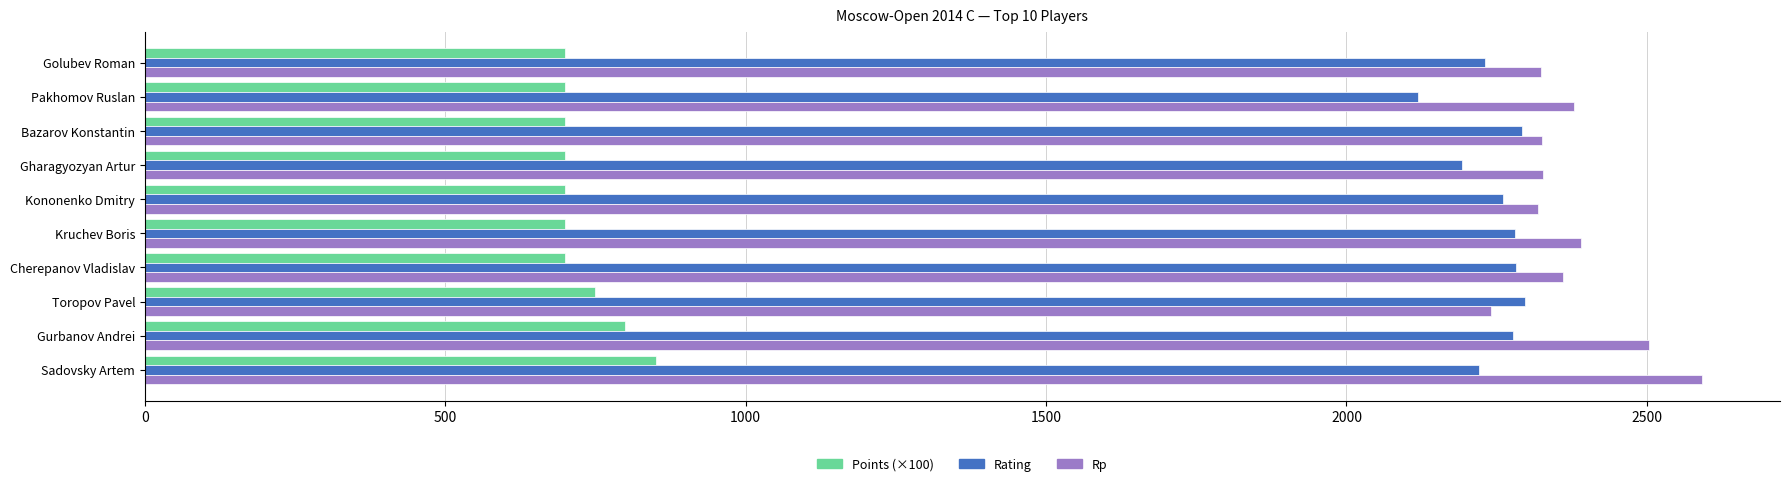

List the series in order of their peak value, lowest first.

Points (×100), Rating, Rp